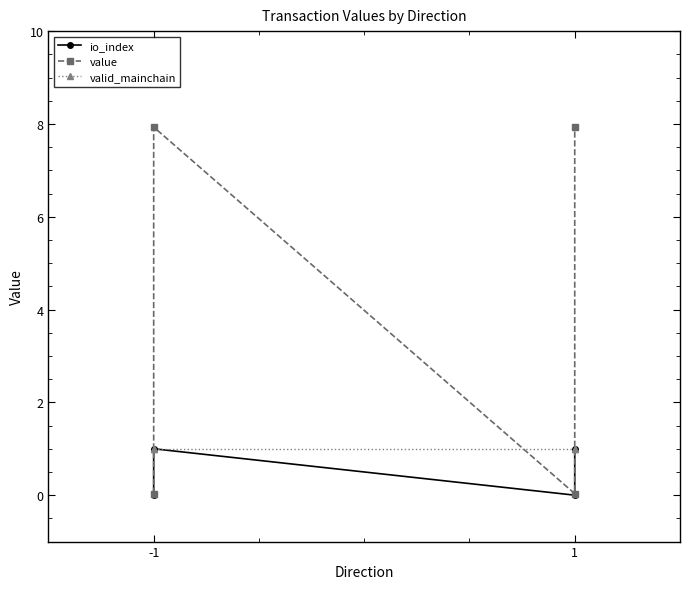

What is the maximum value shown in the chart?

7.9